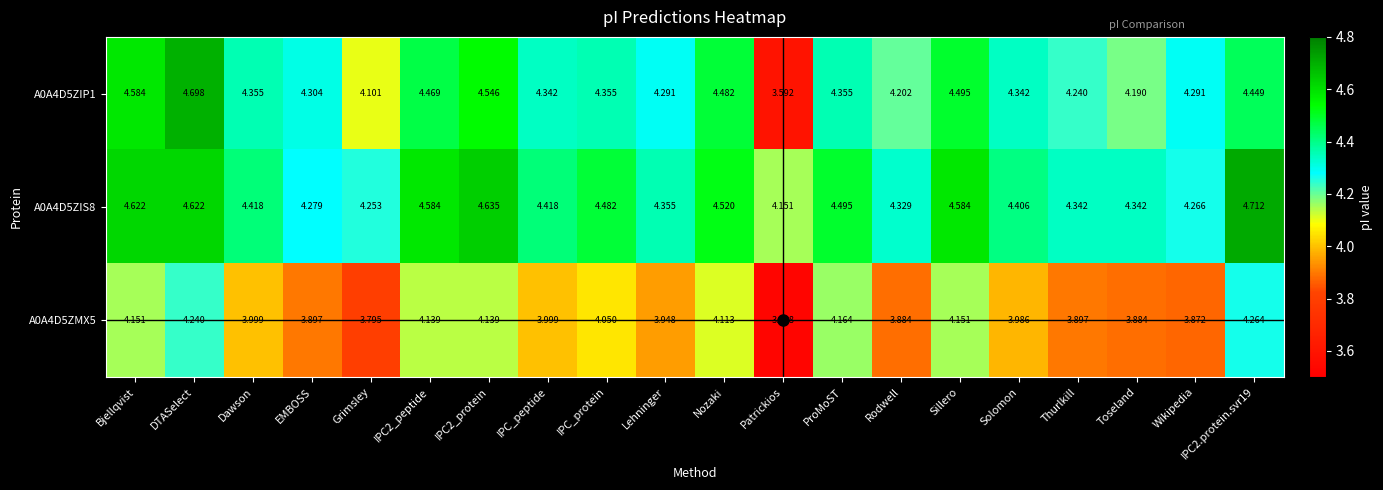

At which label does A0A4D5ZMX5 reach its minimum?

Patrickios